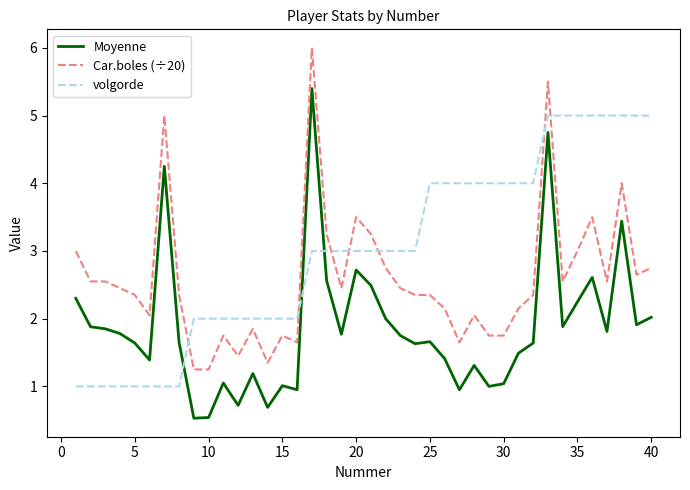

How many lines are shown in the chart?

3